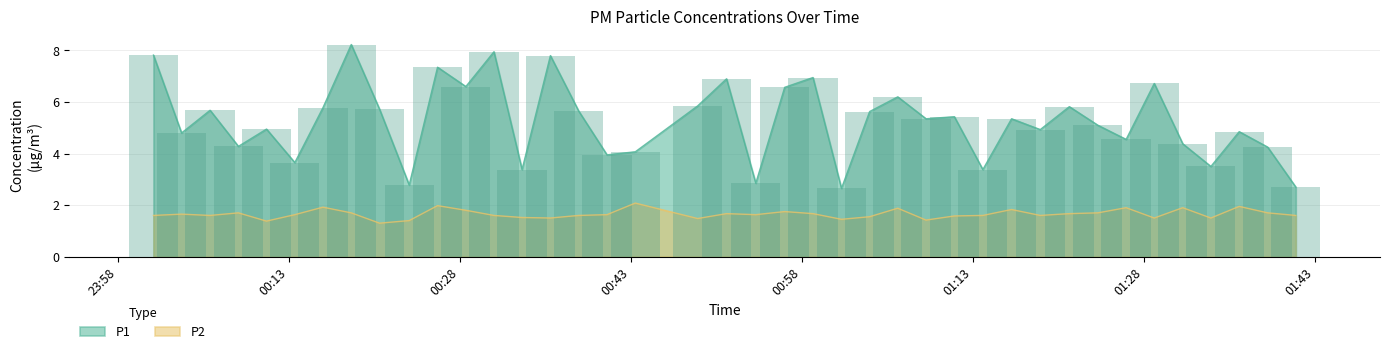

What is the average value of the P2 series?

1.7